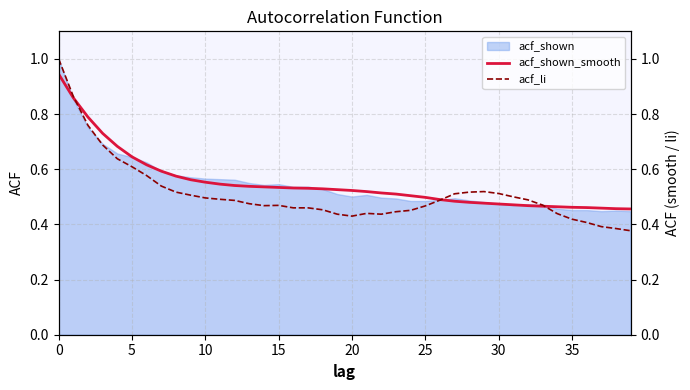

True or false: acf_shown_smooth has more than 2 interior local peaks.

False